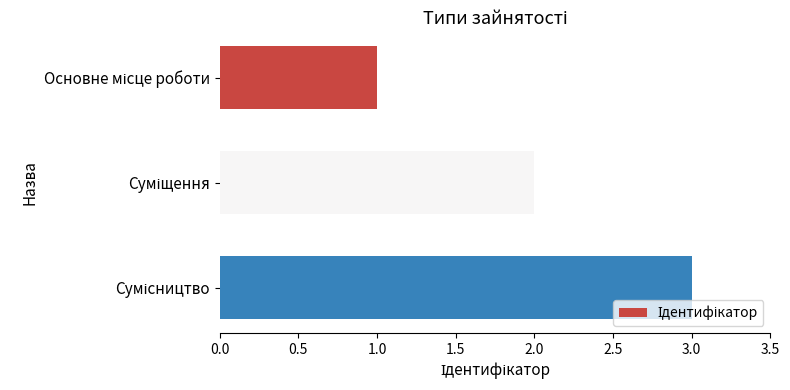

What is the maximum value shown in the chart?

3